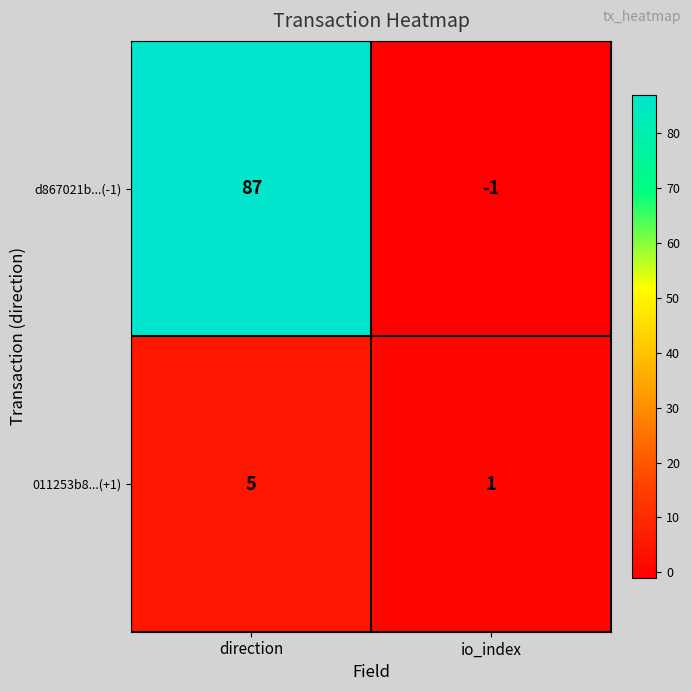

What is the difference between the d867021b...(-1) values at direction and io_index?

88